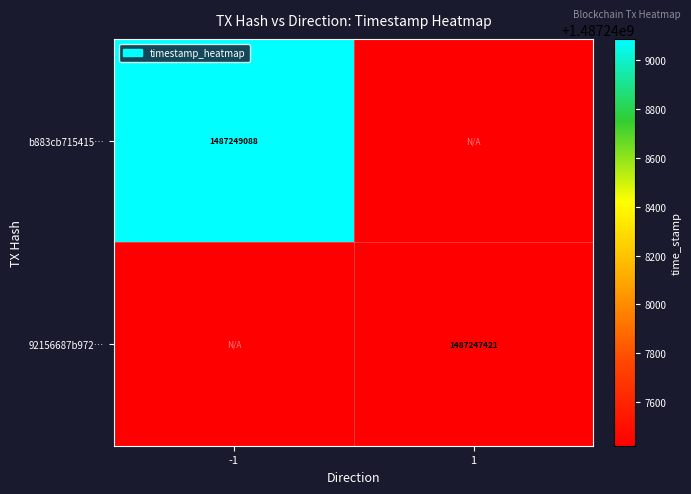

Is it true that b883cb715415… equals 1487249088 at -1?

True